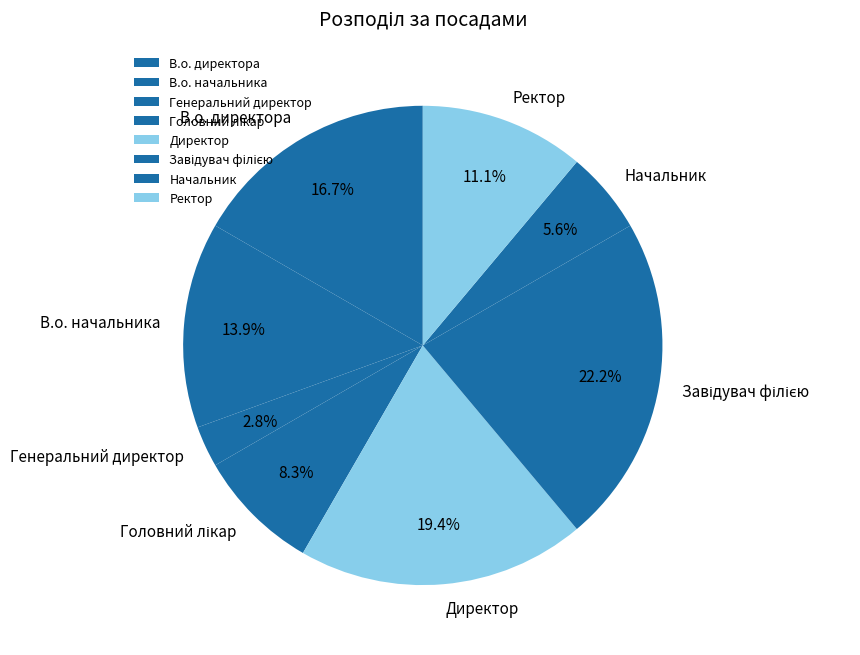

To the nearest percent, what is the combined percentage of В.о. начальника and Ректор?

25%